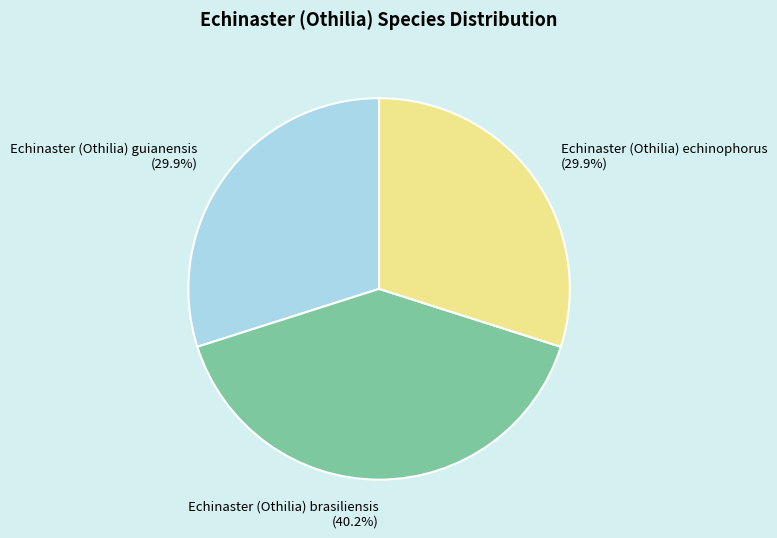

Between Echinaster (Othilia) brasiliensis and Echinaster (Othilia) guianensis, which is larger?

Echinaster (Othilia) brasiliensis